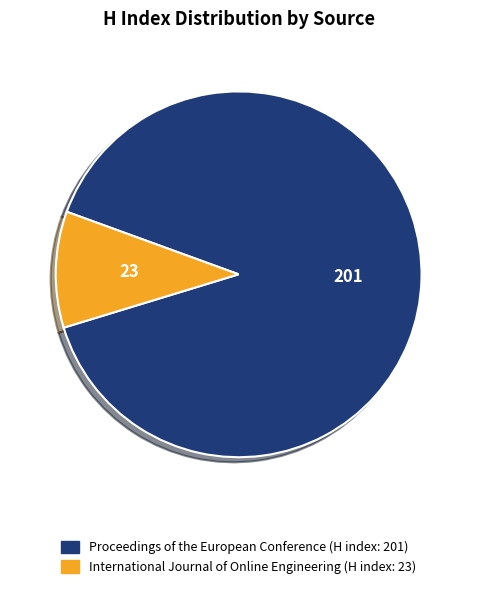

The International Journal of Online Engineering slice represents 10% of the pie. True or false?

True